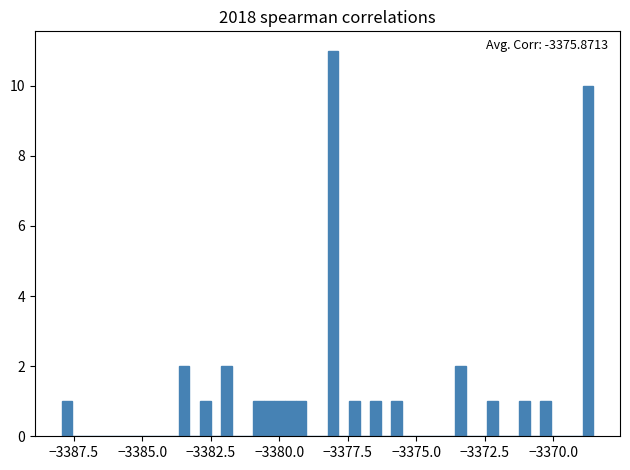

Around what value on the x-axis is the tallest bar? Give the approximate position of its centre, as read against the axis.

-3378.0